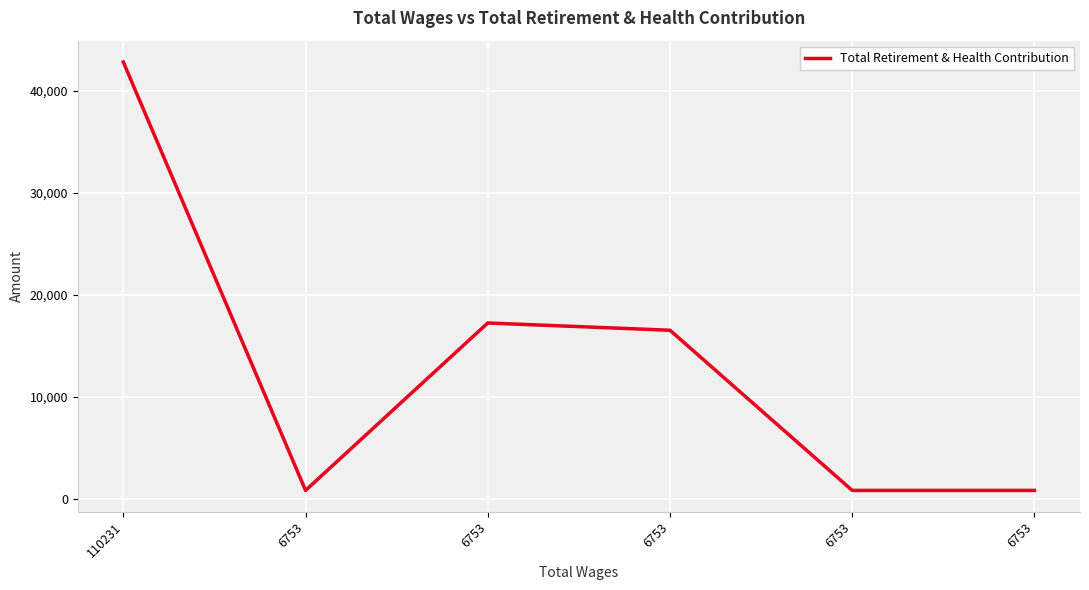

What is the smallest value displayed?

818